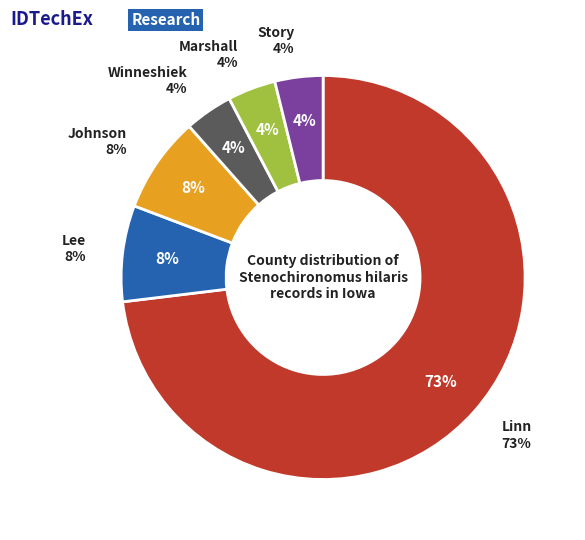

What portion of the pie excludes Linn?

26.9%